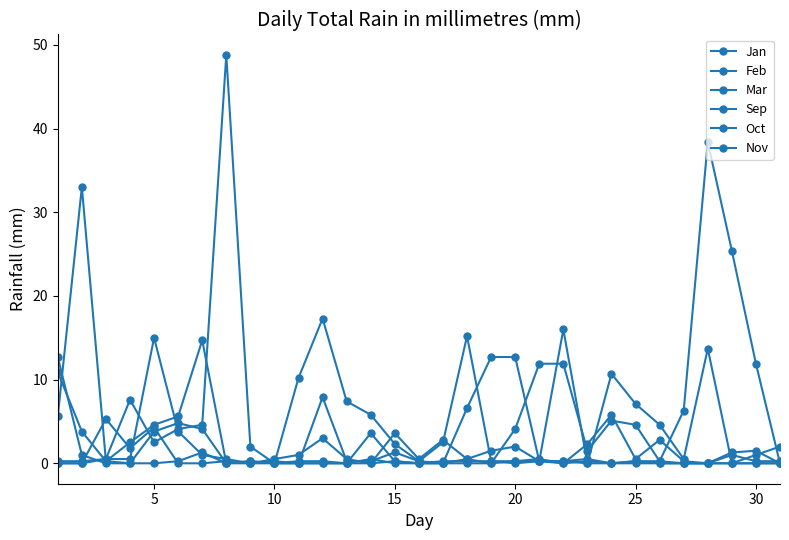

What is the difference between the maximum and minimum values in the Oct series?

10.9